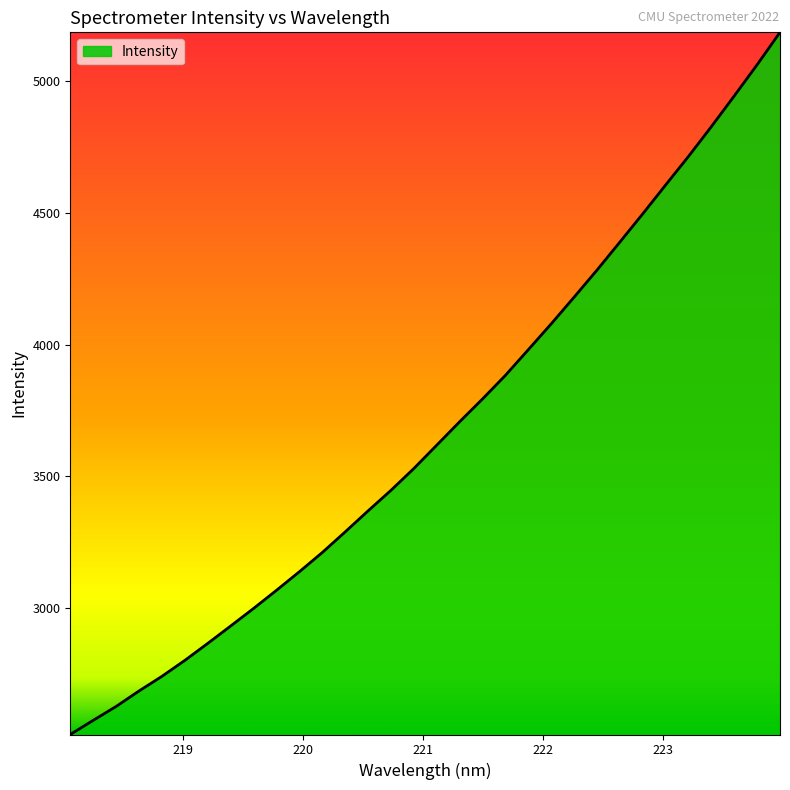

What is the difference between the maximum and minimum values?

2668.6